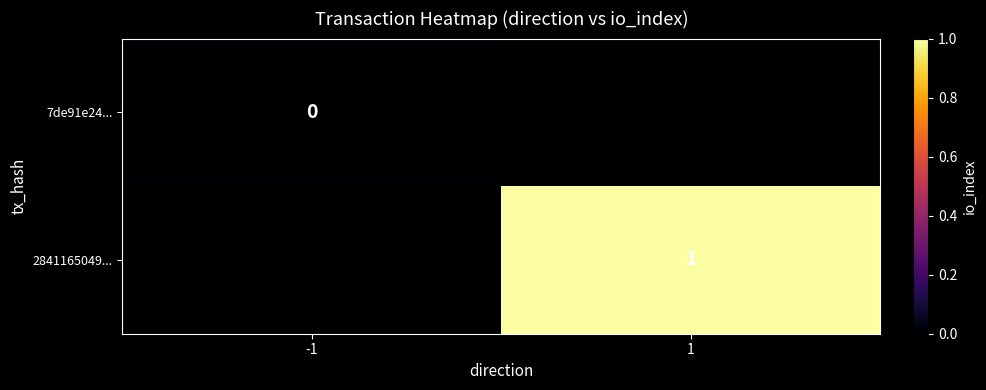

At how many categories does at least one series exceed 0?

1